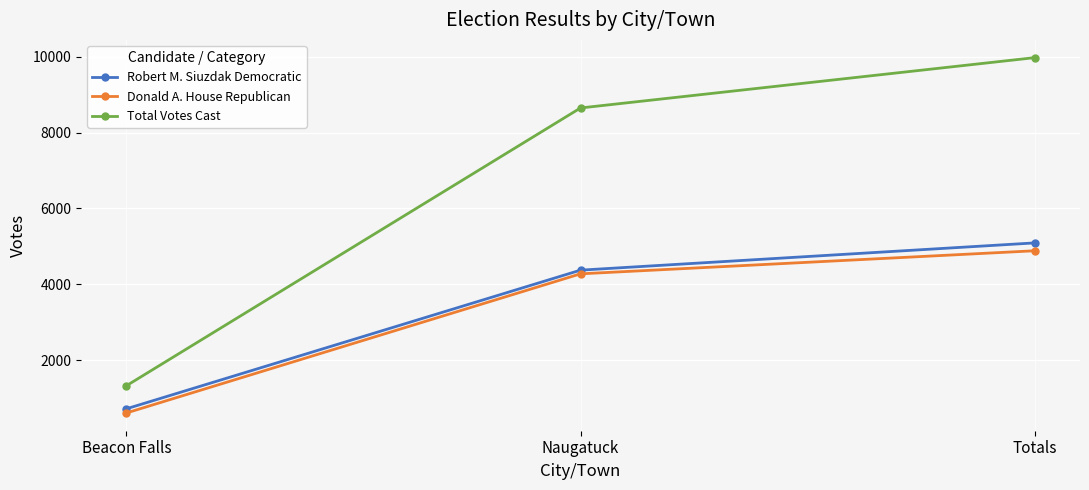

What is the difference between the highest and lowest values at Totals?

5090